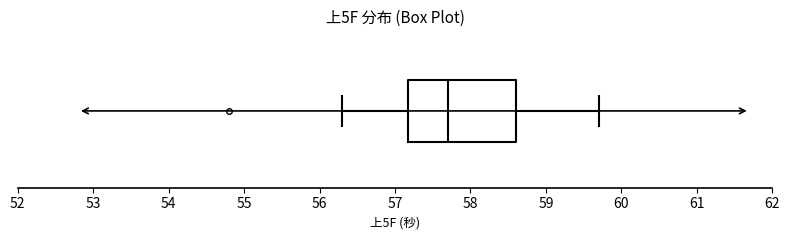

Transcribe this box plot: give where the median line is, the range the box spans, and where the two whiskers end, as read against the x-axis. The values are not printed on the chart, so give them approximately, as read against the axis.

median 57.7, box 57.2 to 58.6, whiskers 56.3 to 59.7